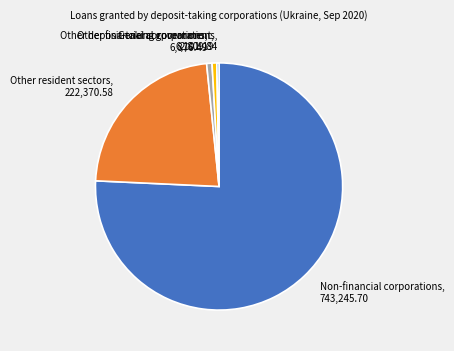

True or false: General government accounts for 1% of the total.

True